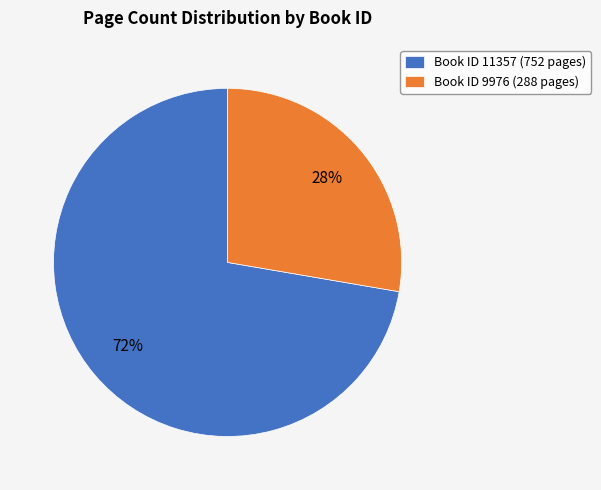

What is the smallest slice in the pie chart?

Book ID 9976 (288 pages)